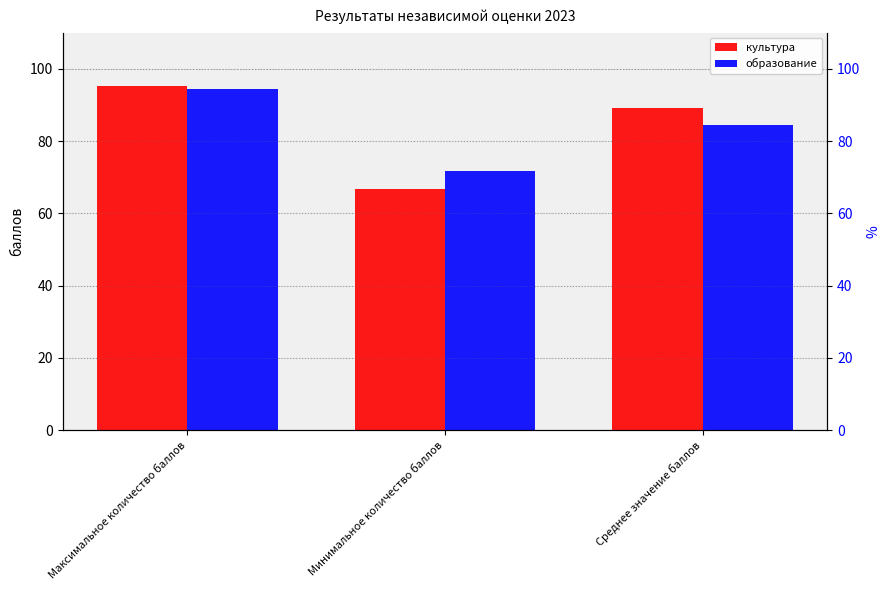

What are all the series names shown in the legend?

культура, образование